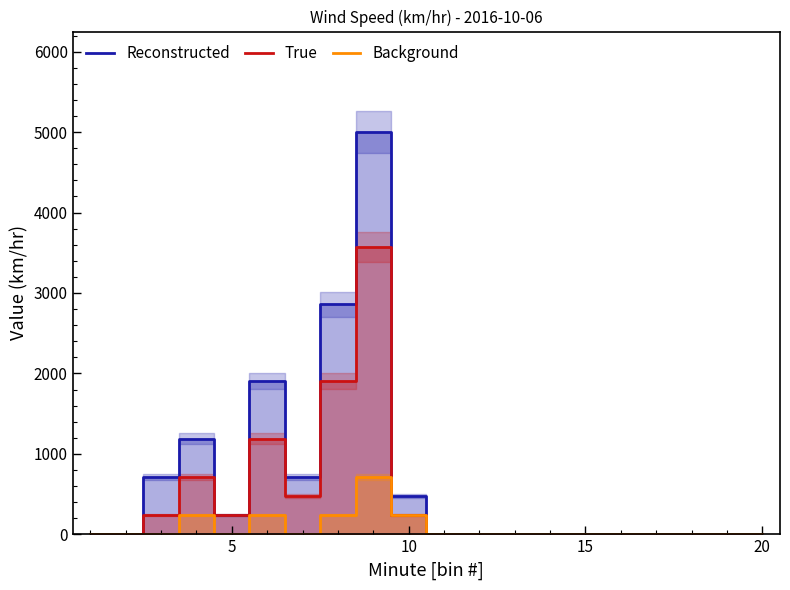

How many series are shown in this chart?

3